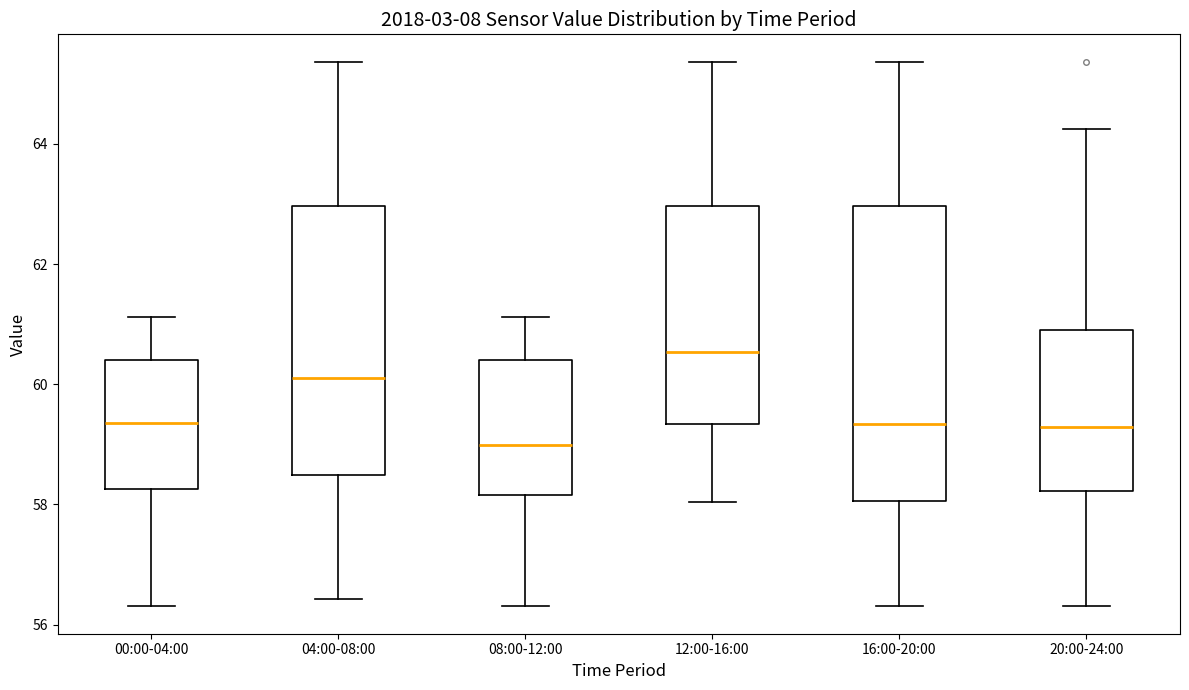

Where is the upper edge of the box for 12:00-16:00 on the y-axis? The values are not printed on the chart, so give them approximately, as read against the axis.

63.0